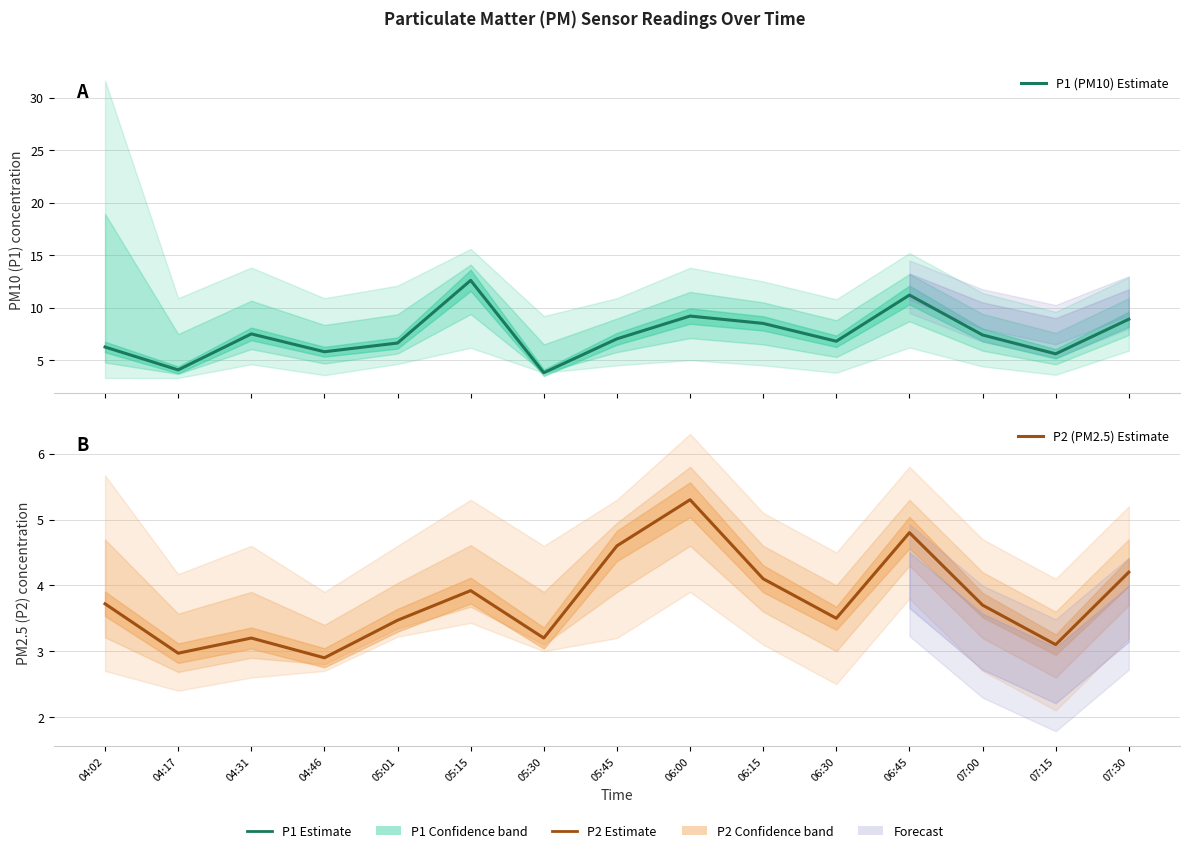

How many interior local valleys does the P2 (PM2.5) Estimate series have?

5